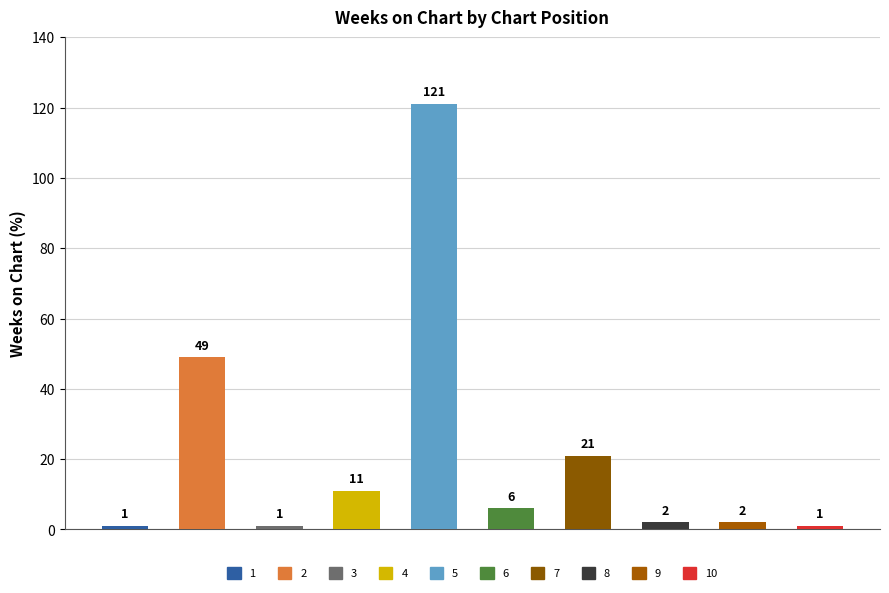

The value of Position at Blooming Memories is 18. True or false?

False